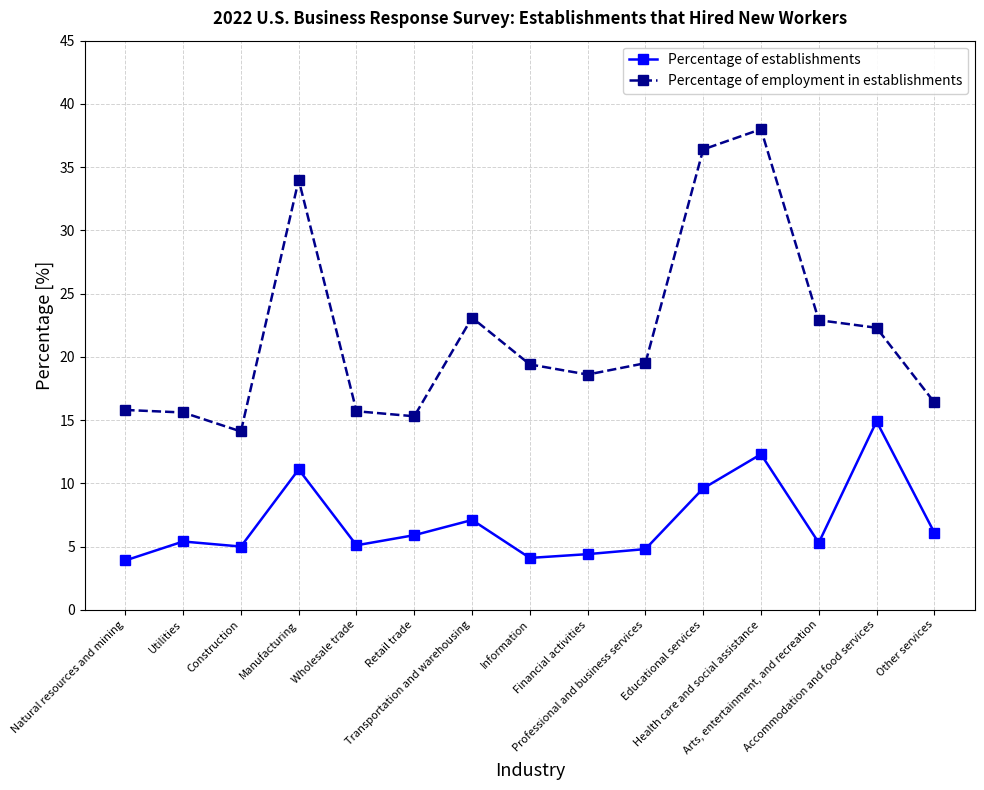

True or false: Percentage of employment in establishments and Percentage of establishments intersect in this chart.

False